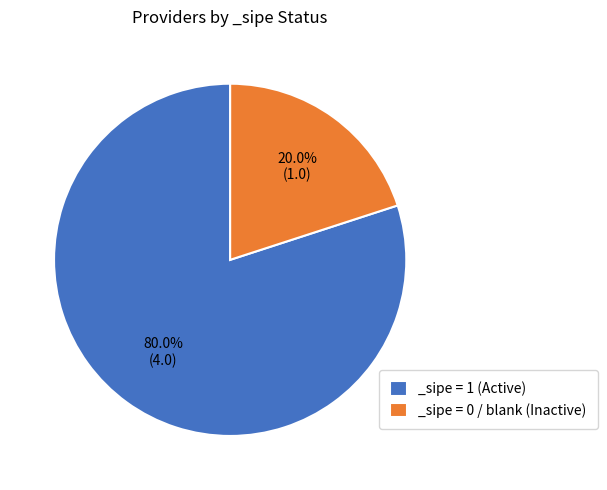

Which has a higher value, _sipe = 0 / blank (Inactive) or _sipe = 1 (Active)?

_sipe = 1 (Active)